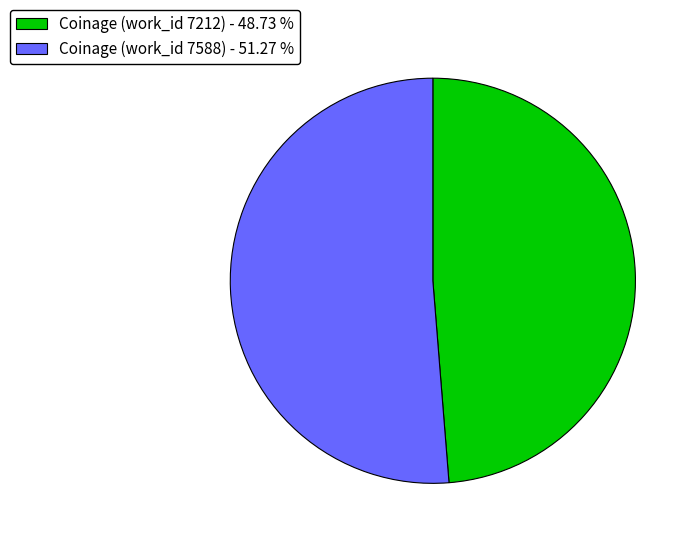

Is the sum of Coinage (work_id 7588) - 51.27 % and Coinage (work_id 7212) - 48.73 % greater than half?

Yes